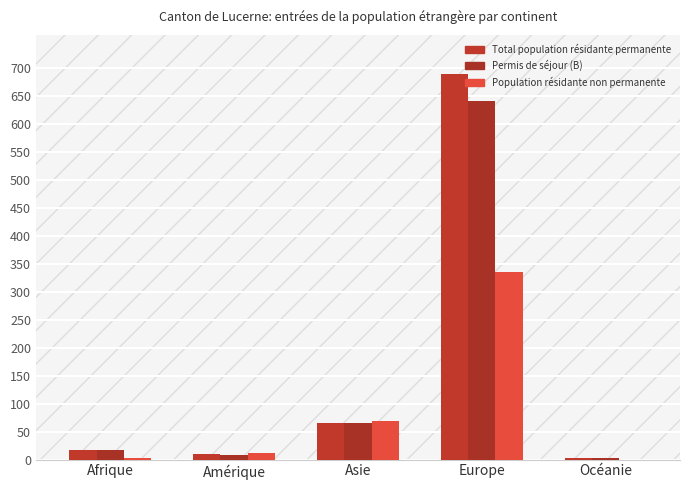

How many groups of bars are there?

5